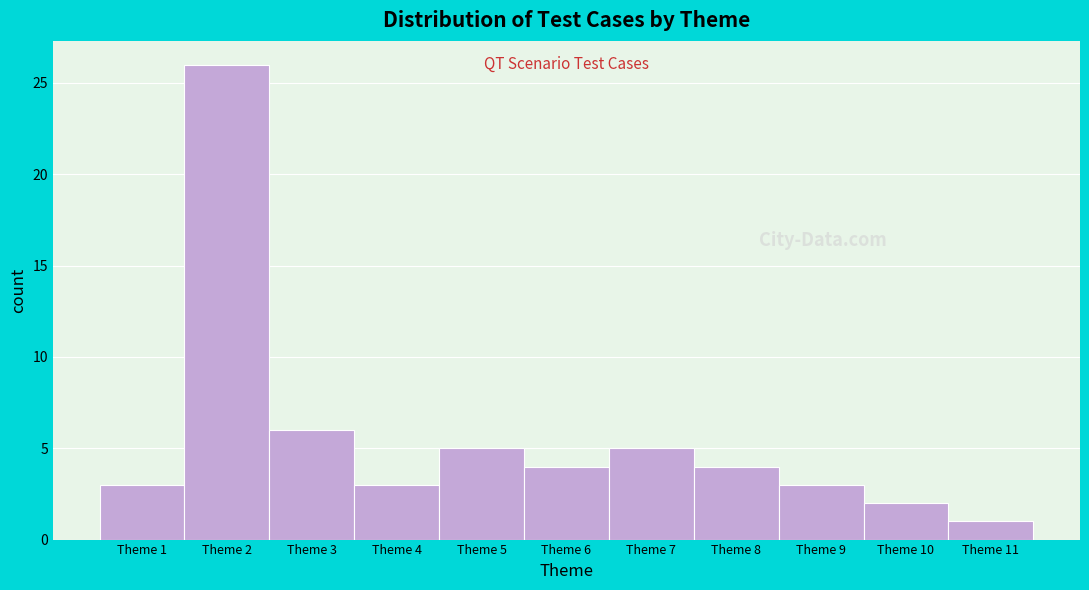

How tall is the bar that spans 5.5 to 6.5 on the x-axis? The values are not printed on the chart, so give them approximately, as read against the axis.

4